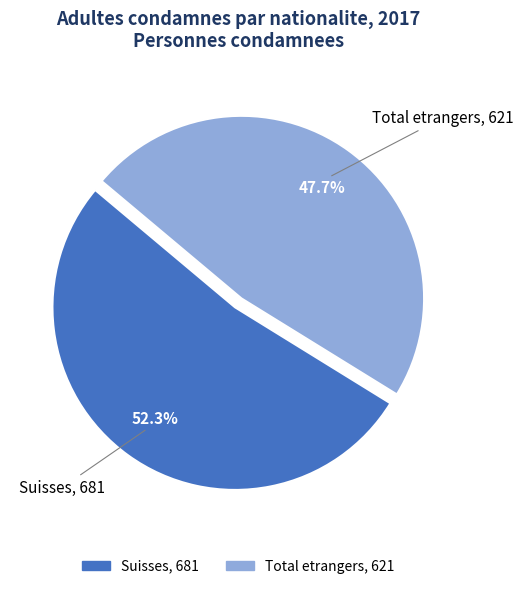

Does any single category account for the majority?

Yes